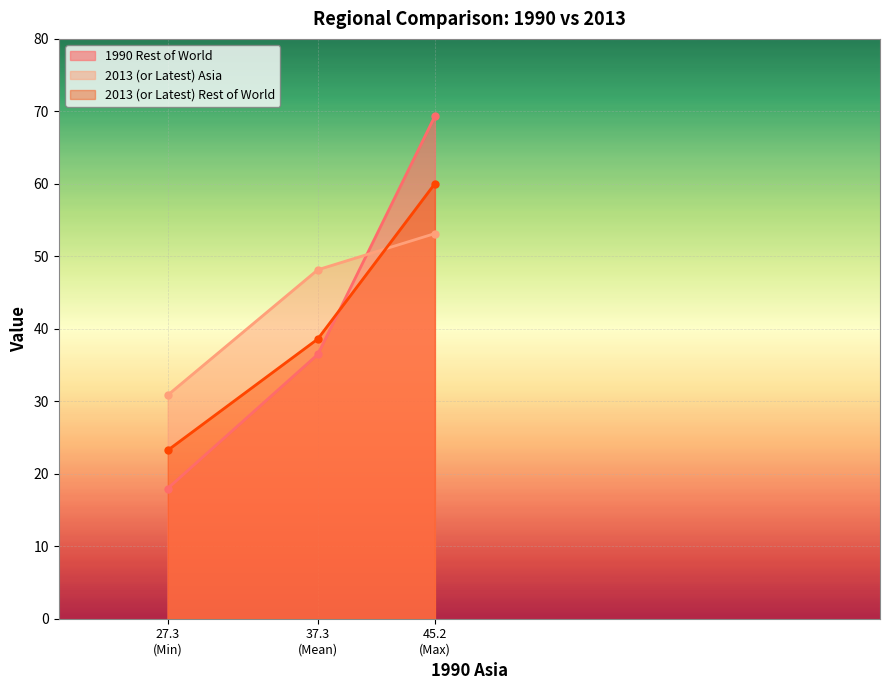

Reading left to right, transcribe all the data shown in this chart.

1990 Rest of World: 27.3
(Min)=18.0	37.3
(Mean)=36.5	45.2
(Max)=69.3
2013 (or Latest) Asia: 27.3
(Min)=30.8	37.3
(Mean)=48.1	45.2
(Max)=53.1
2013 (or Latest) Rest of World: 27.3
(Min)=23.2	37.3
(Mean)=38.6	45.2
(Max)=60.0